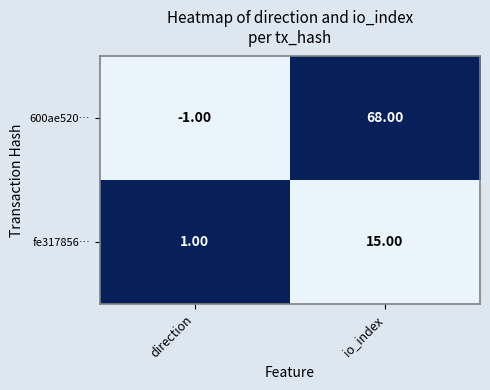

At which category does the chart reach its peak across all series?

io_index